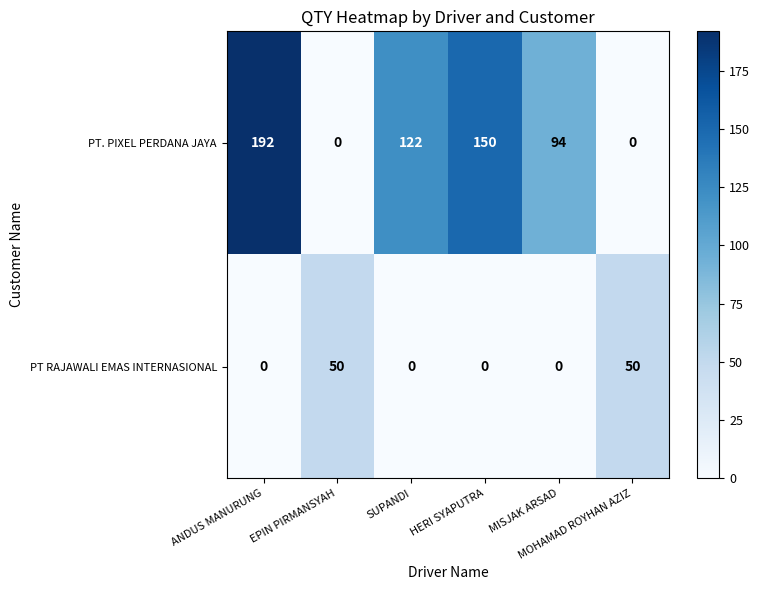

What is the sum of all PT. PIXEL PERDANA JAYA values?

558